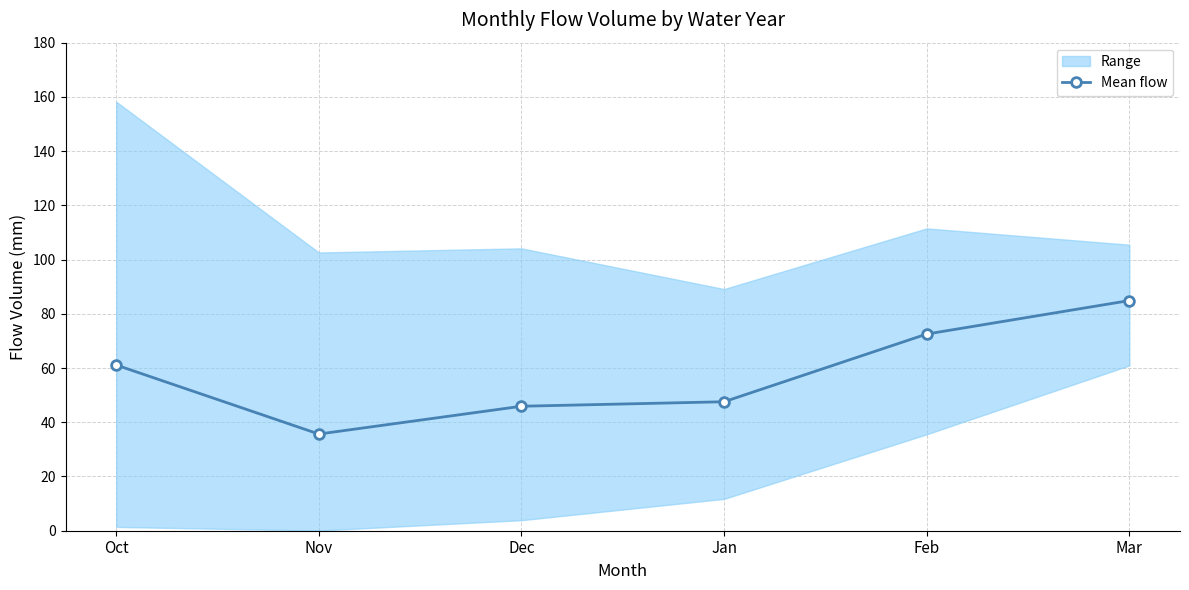

Does the chart display data point markers on the line(s)?

Yes